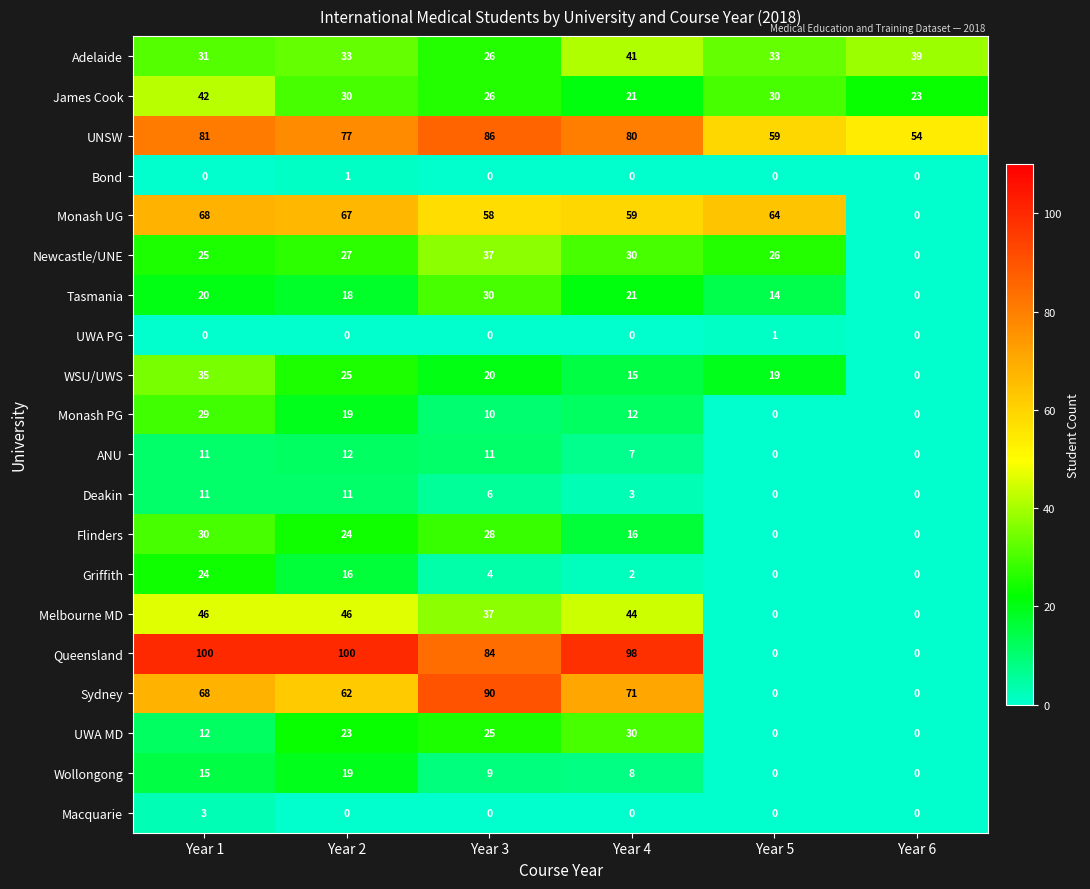

What is the total value across all series at Year 3?

587